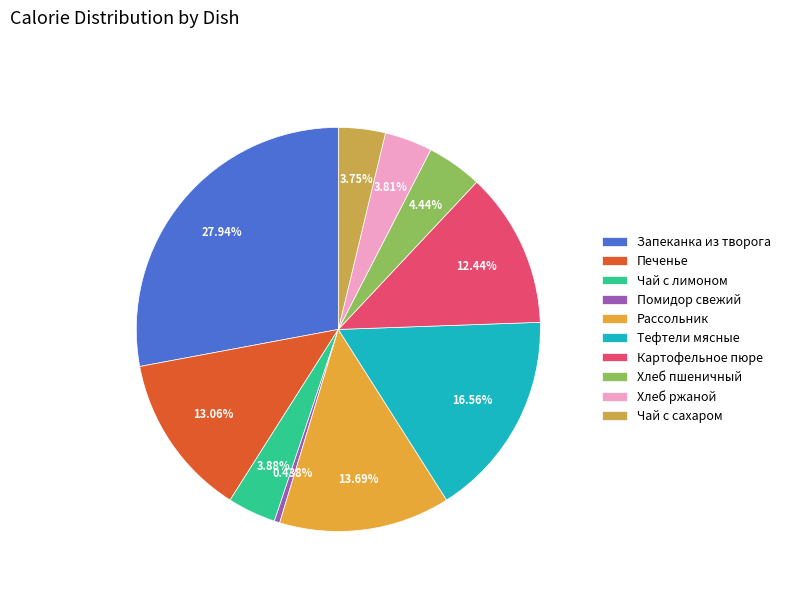

Is there a majority slice in this chart?

No